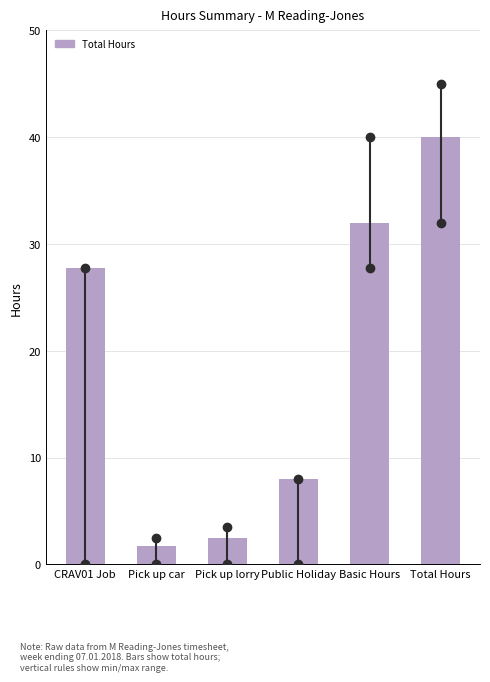

Reading left to right, what are all the values shown in this chart?

CRAV01 Job=27.8	Pick up car=1.8	Pick up lorry=2.5	Public Holiday=8.0	Basic Hours=32.0	Total Hours=40.0